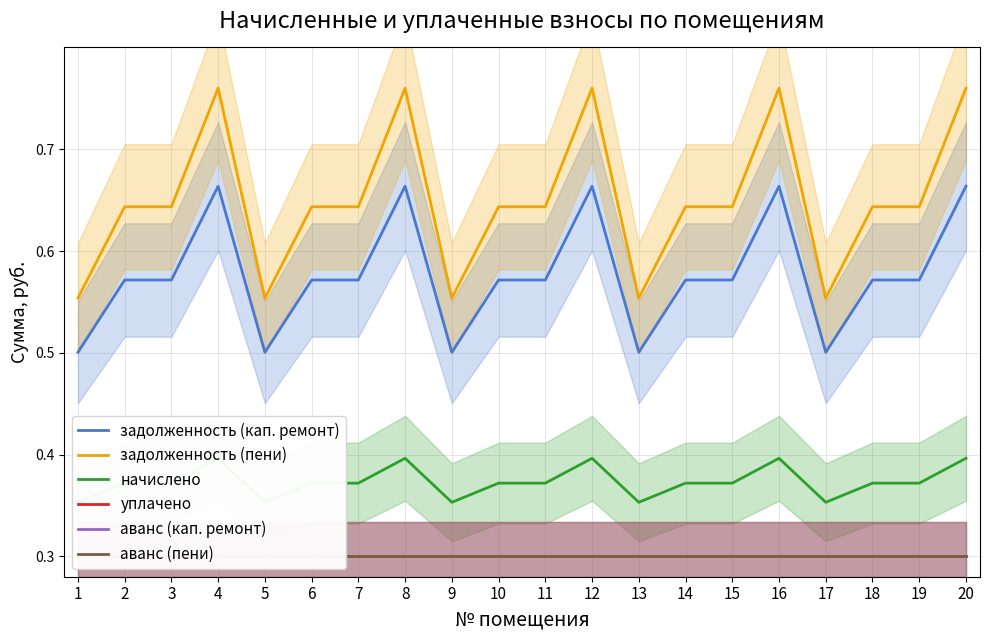

True or false: задолженность (кап. ремонт) and аванс (пени) intersect in this chart.

False